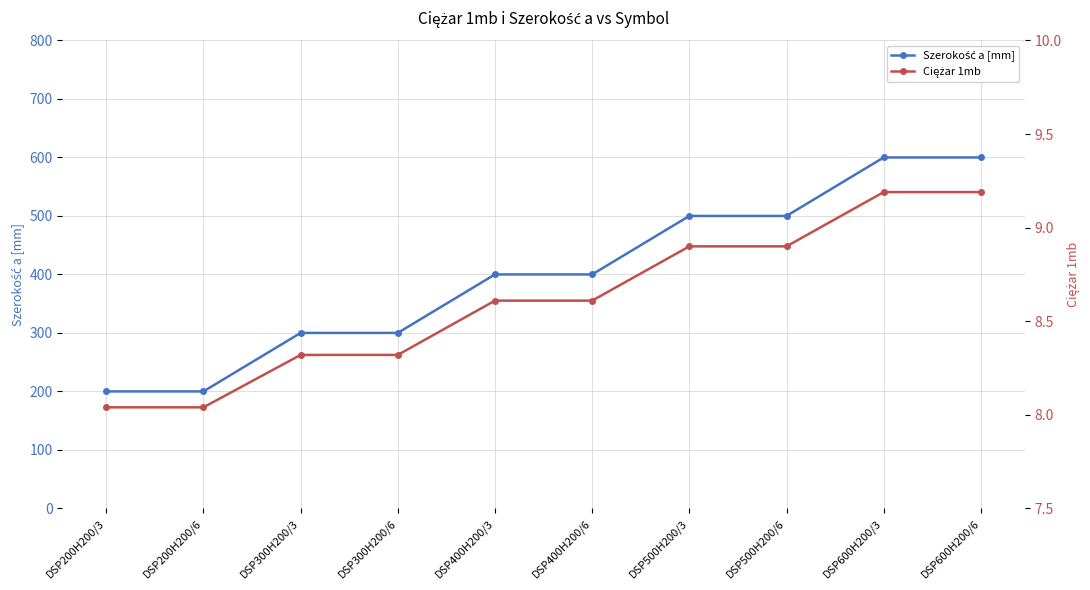

True or false: Ciężar 1mb has more than 2 points higher than both neighbors.

False